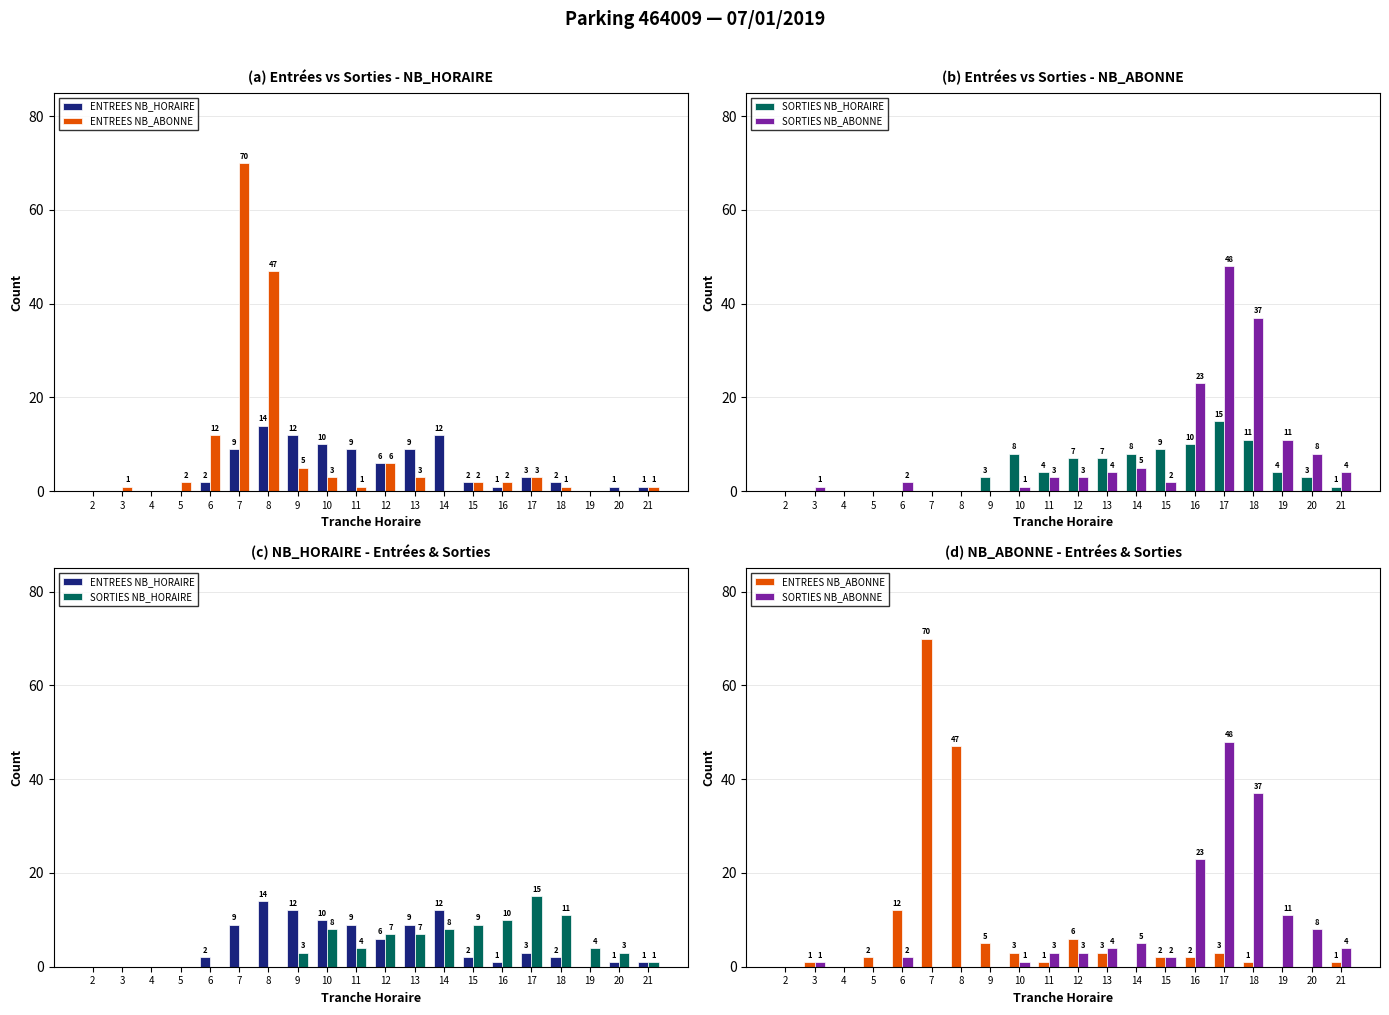

Reading left to right, what are all the values shown in this chart?

ENTREES NB_HORAIRE: 2=0	3=0	4=0	5=0	6=2	7=9	8=14	9=12	10=10	11=9	12=6	13=9	14=12	15=2	16=1	17=3	18=2	19=0	20=1	21=1
ENTREES NB_ABONNE: 2=0	3=1	4=0	5=2	6=12	7=70	8=47	9=5	10=3	11=1	12=6	13=3	14=0	15=2	16=2	17=3	18=1	19=0	20=0	21=1
SORTIES NB_HORAIRE: 2=0	3=0	4=0	5=0	6=0	7=0	8=0	9=3	10=8	11=4	12=7	13=7	14=8	15=9	16=10	17=15	18=11	19=4	20=3	21=1
SORTIES NB_ABONNE: 2=0	3=1	4=0	5=0	6=2	7=0	8=0	9=0	10=1	11=3	12=3	13=4	14=5	15=2	16=23	17=48	18=37	19=11	20=8	21=4